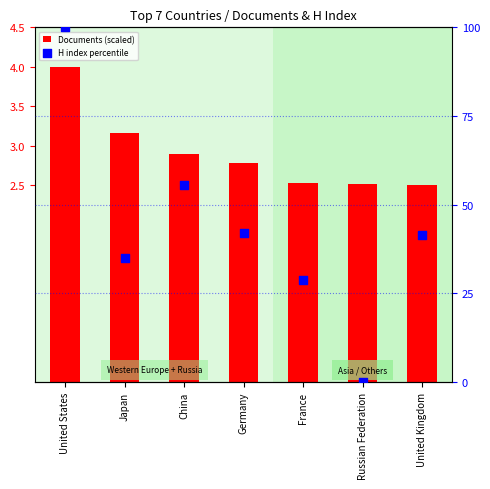

What is the total value across all series at France?

31.2